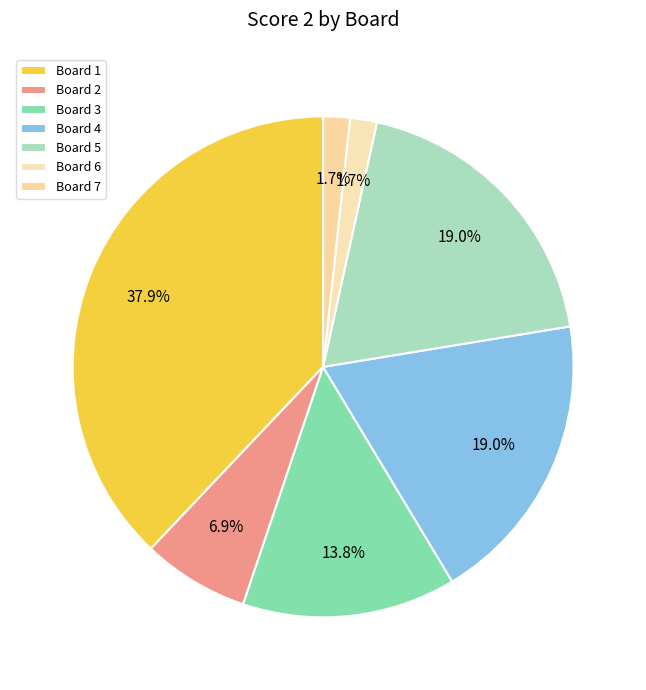

True or false: Board 2 accounts for 19% of the total.

False